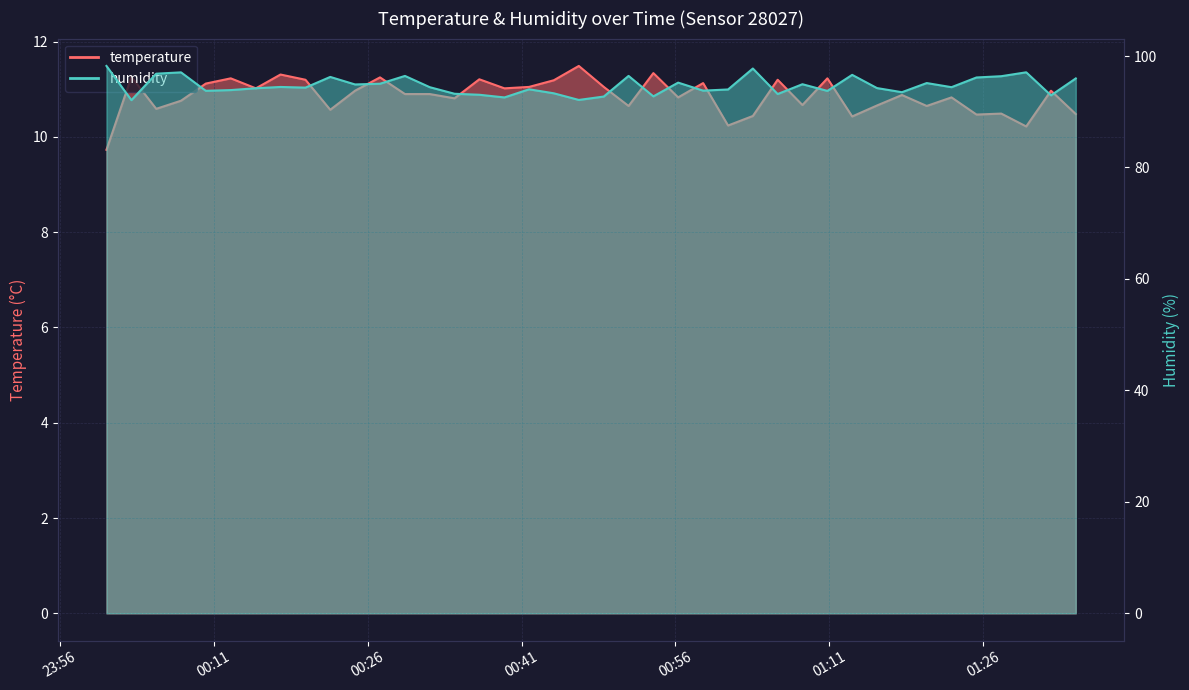

How many values in the humidity series are below 94?

15